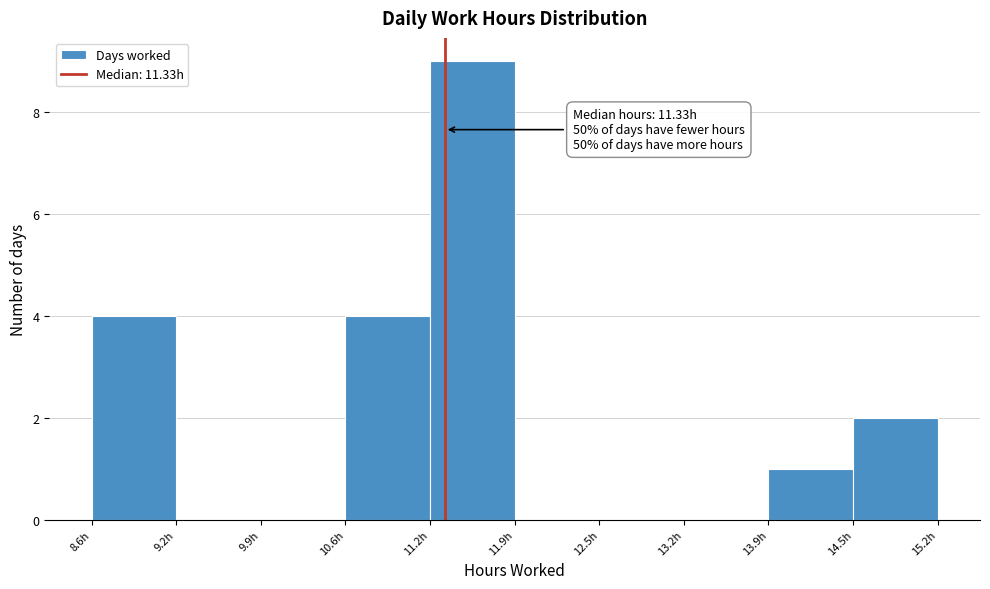

Which range on the x-axis has the tallest bar?

11.2 to 11.9